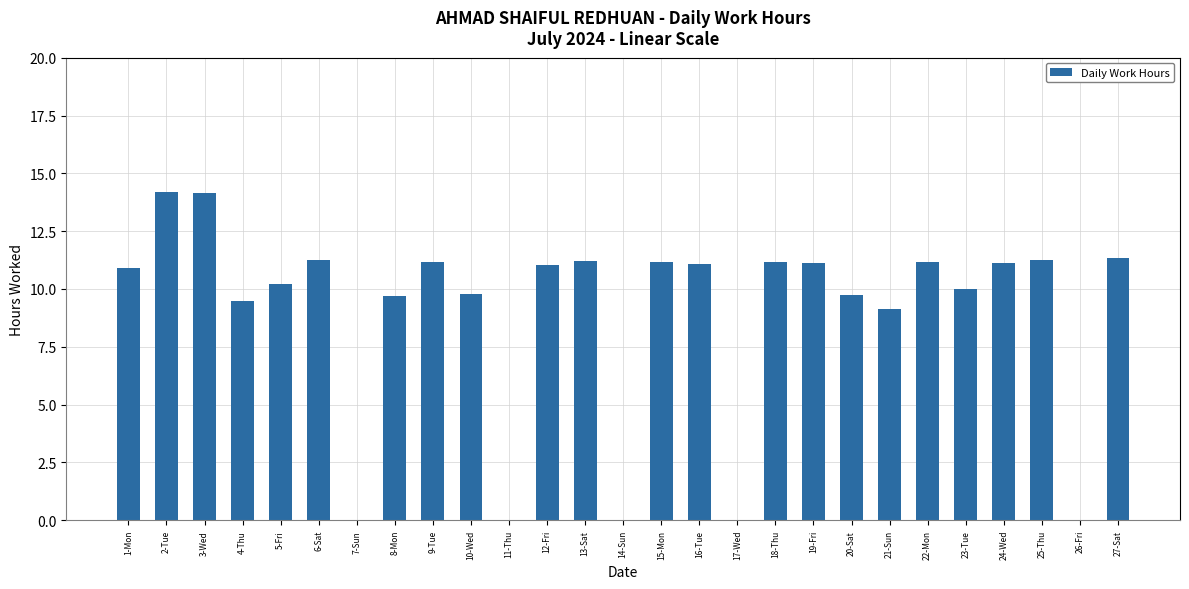

What is the ratio of the value at 16-Tue to the value at 5-Fri?

1.1